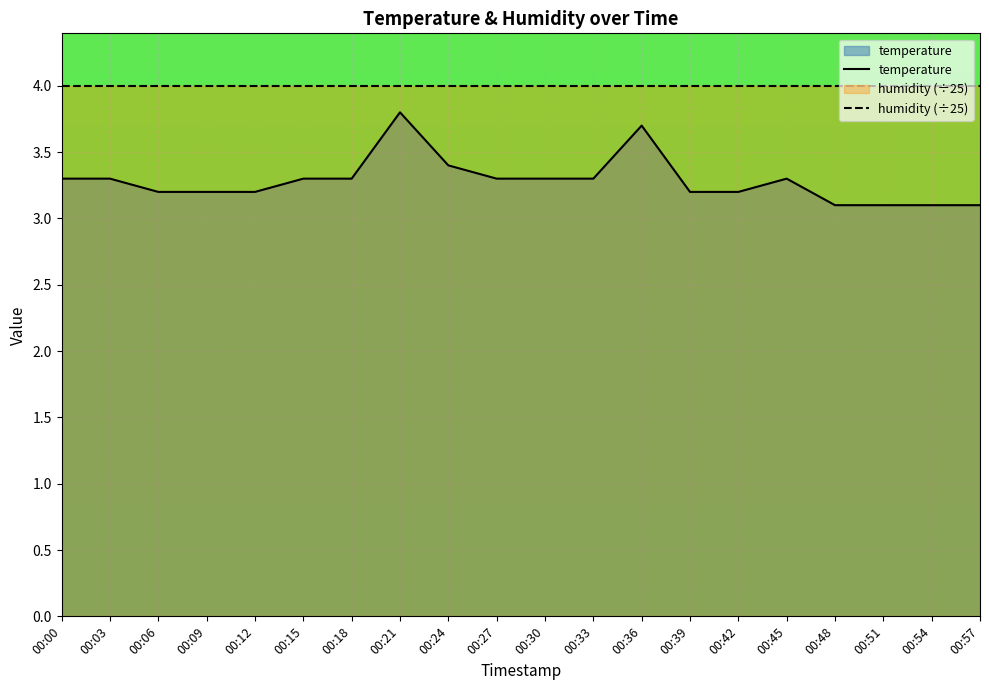

True or false: humidity (÷25) and temperature intersect in this chart.

False